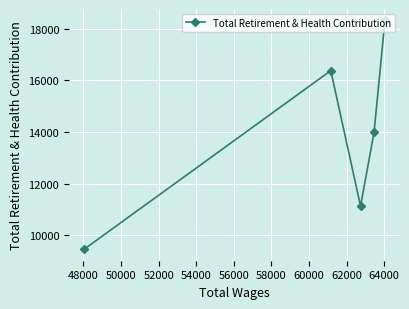

What is the value of the 1st point from the left?

9460